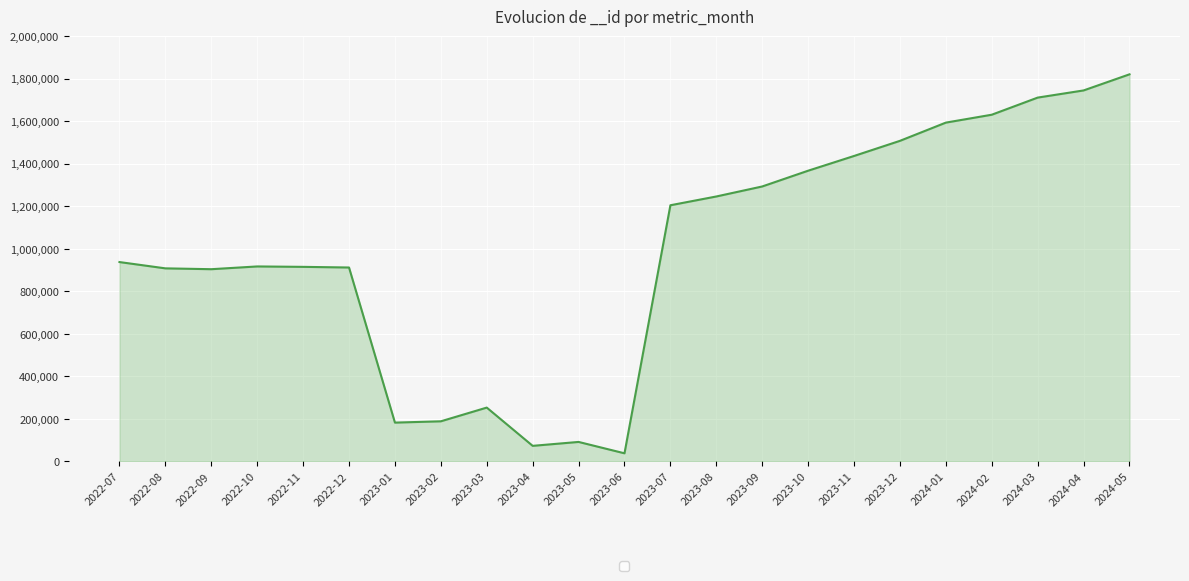

What is the sum of the values at 2022-10 and 2024-02?

2545688